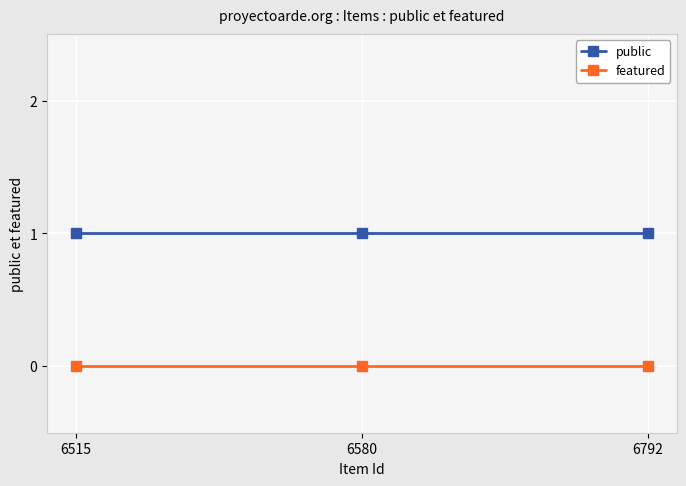

List the series in order of their peak value, lowest first.

featured, public